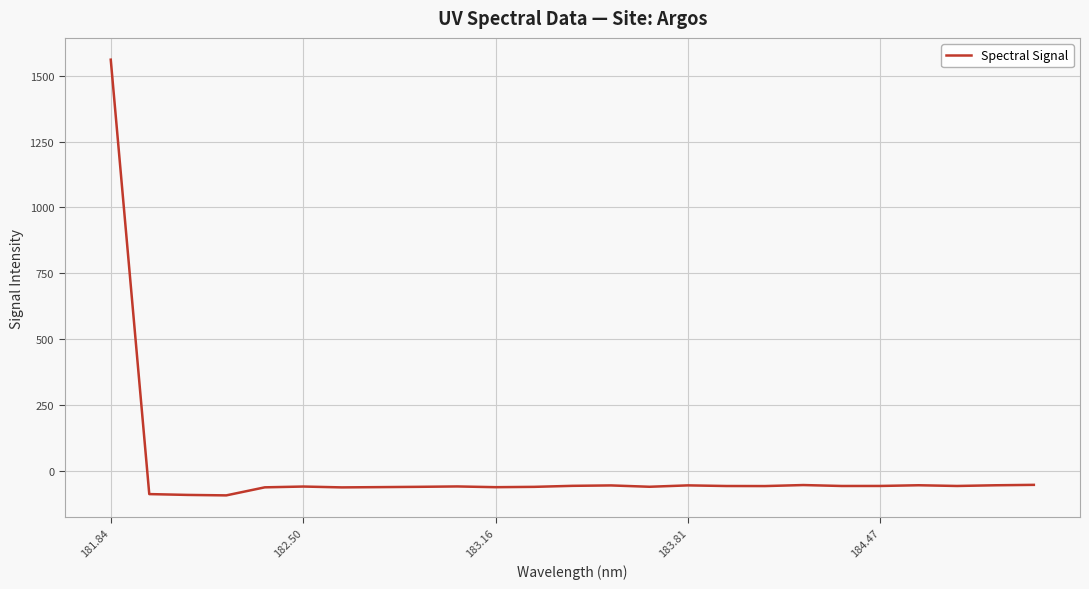

What is the greatest value displayed?

1560.6